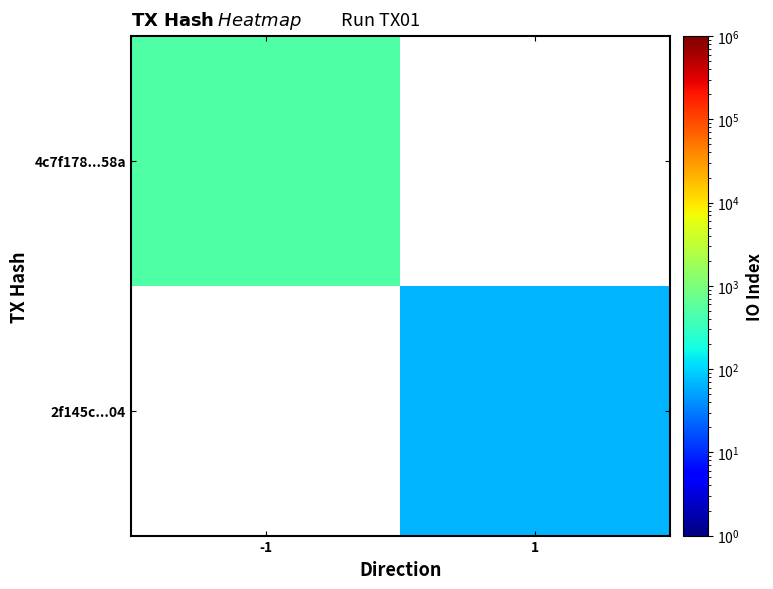

How many data points does each series have?

2